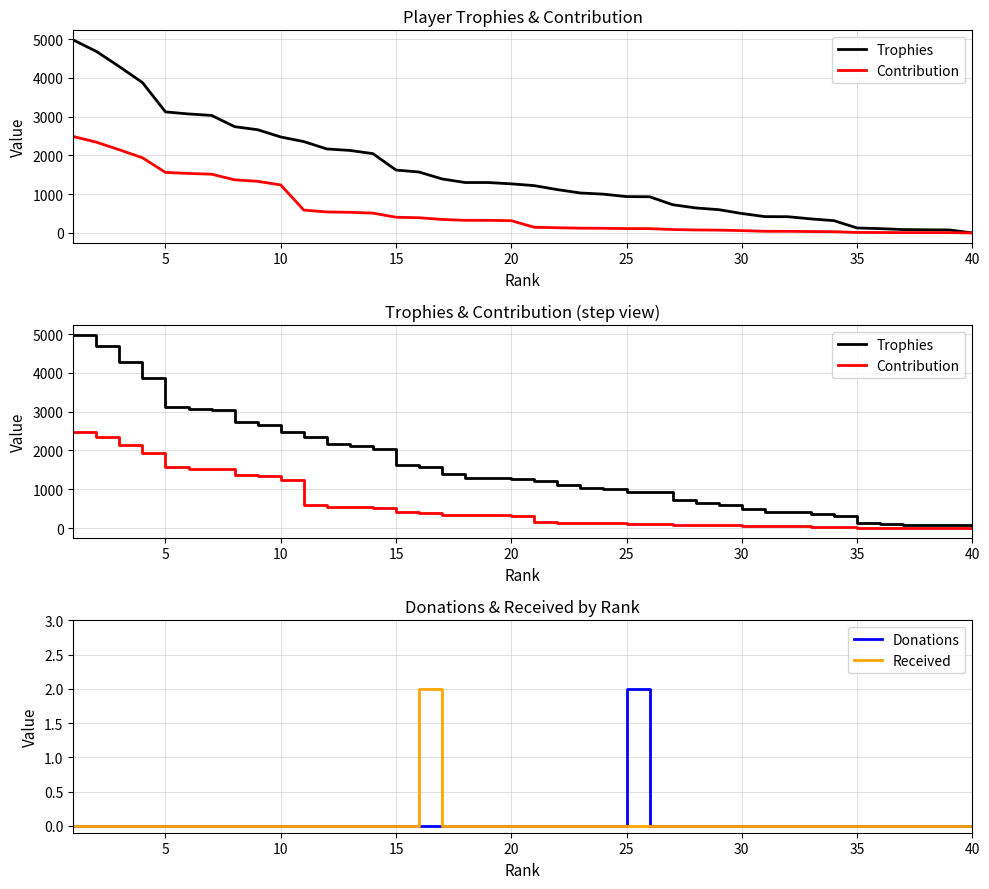

What are all the series names shown in the legend?

Trophies, Contribution, Donations, Received